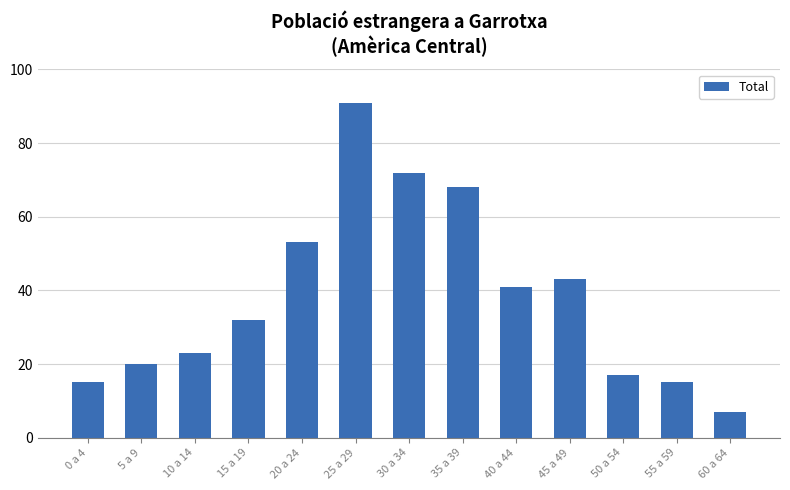

What is the difference between the maximum and minimum values?

84